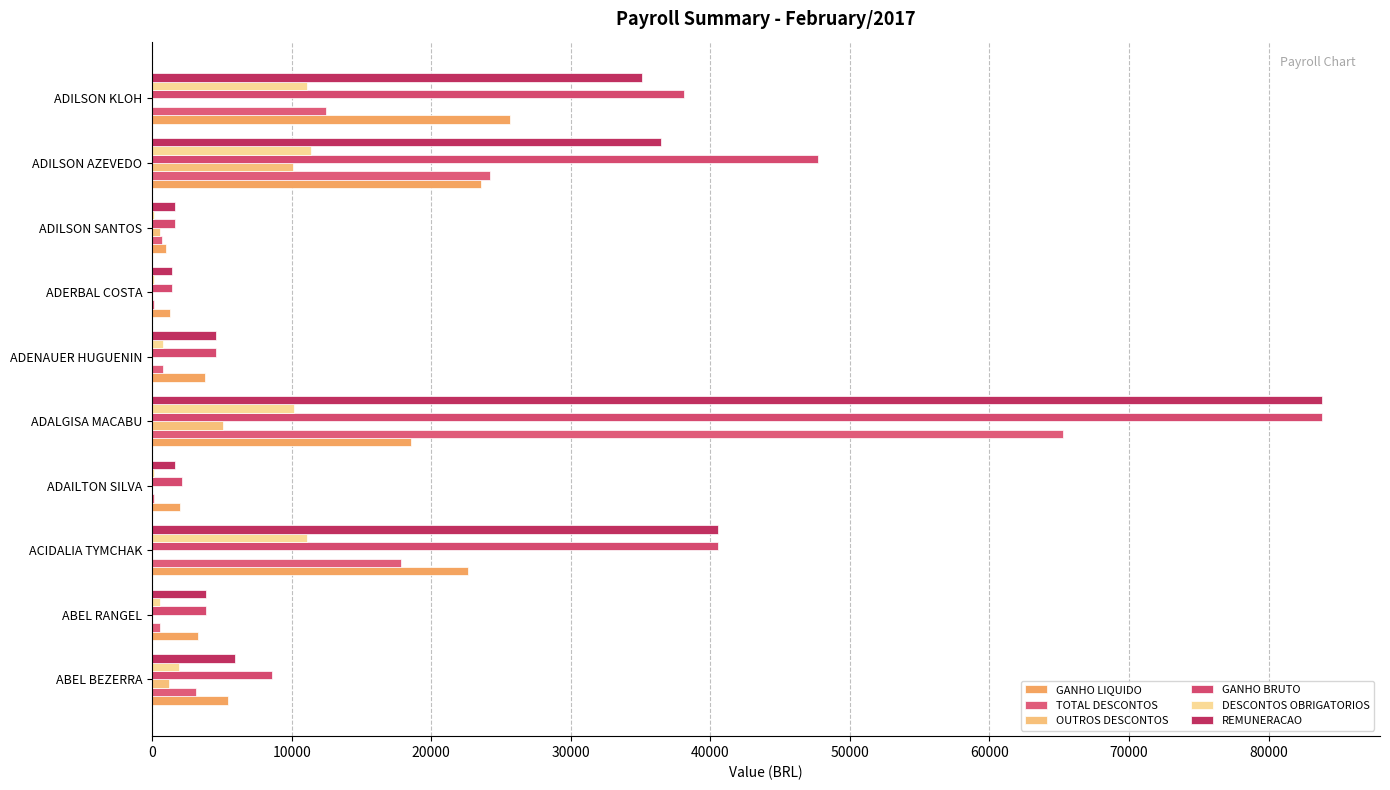

What is the maximum value shown in the chart?

83799.3